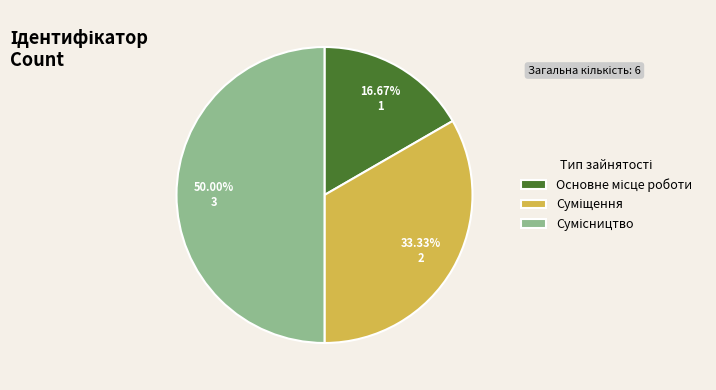

Do Сумісництво and Суміщення together represent more than half of the pie?

Yes